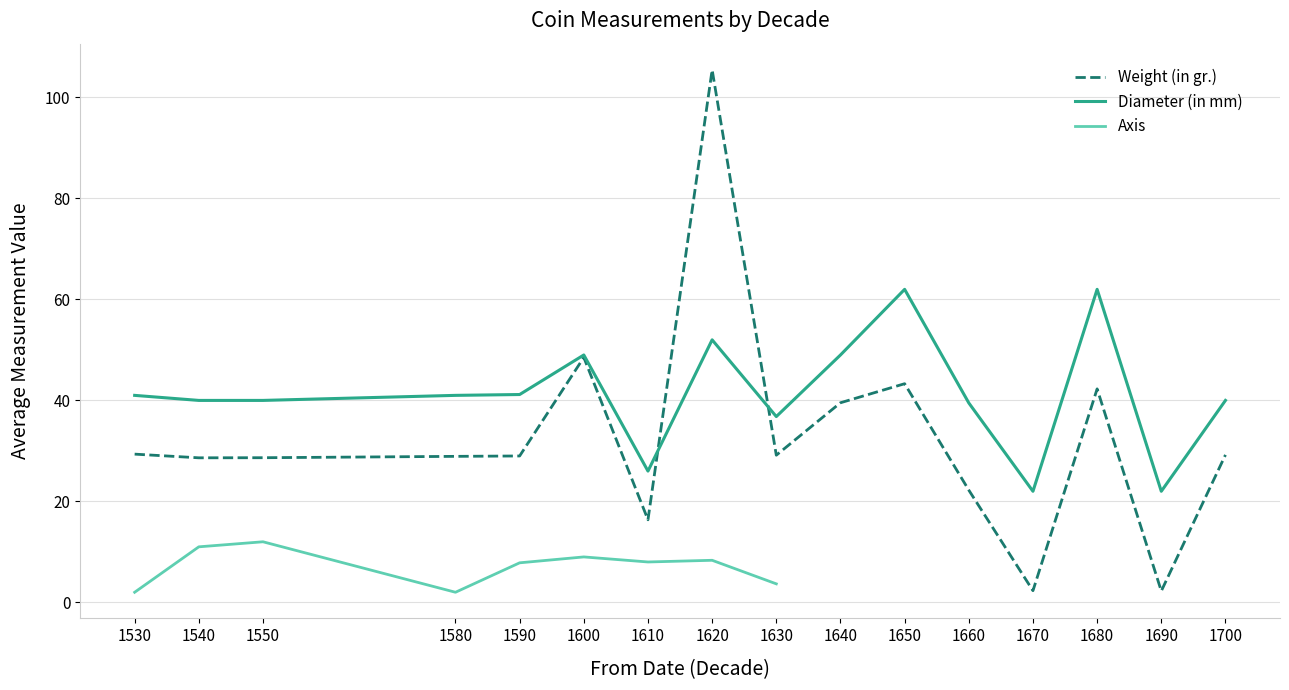

Which has a higher value, 1680 or 1600?

1600